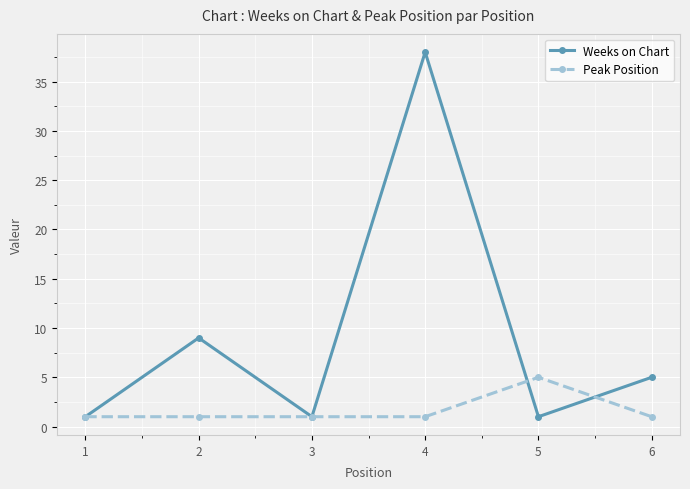

What is the sum of the Weeks on Chart values at 2 and 5?

10